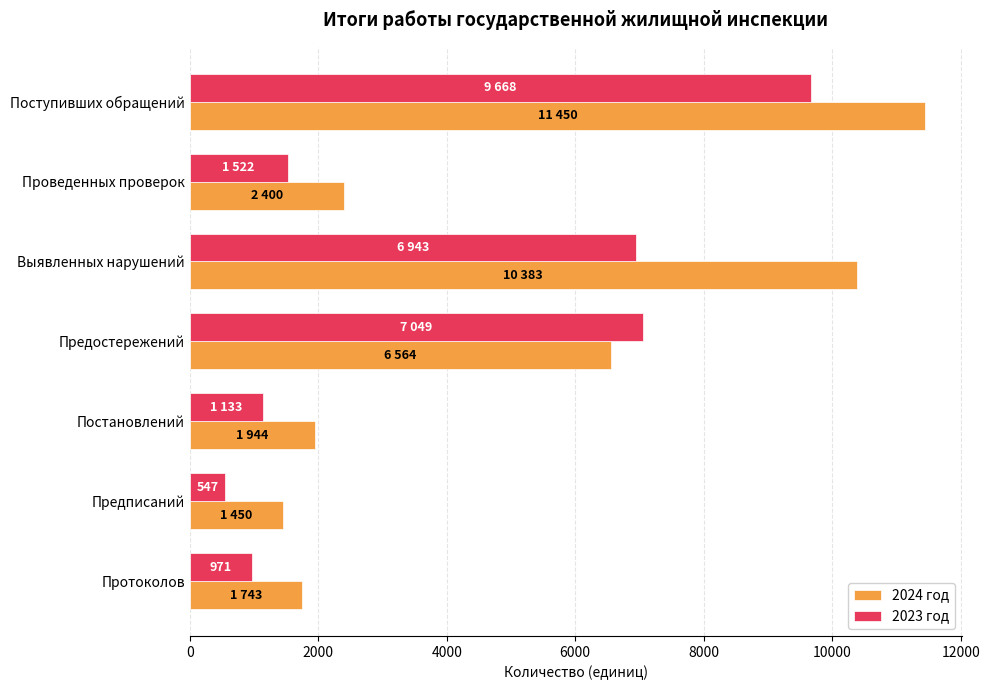

The 2024 год series shows 11450 at Поступивших обращений. True or false?

True